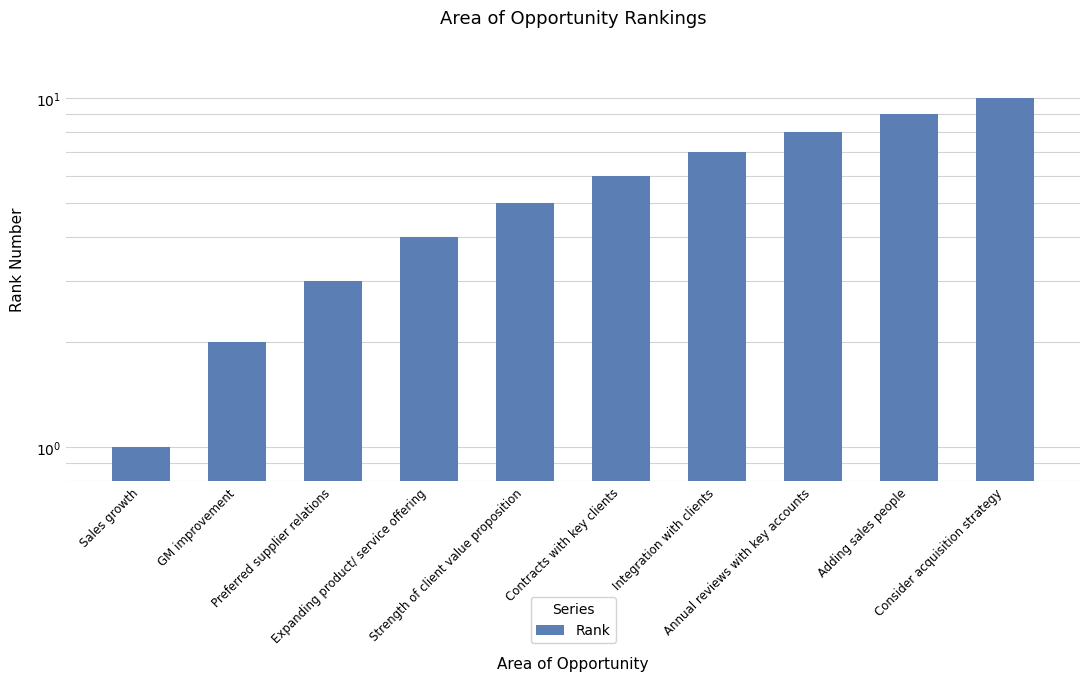

What is the label of the 1st bar from the right?

Consider acquisition strategy